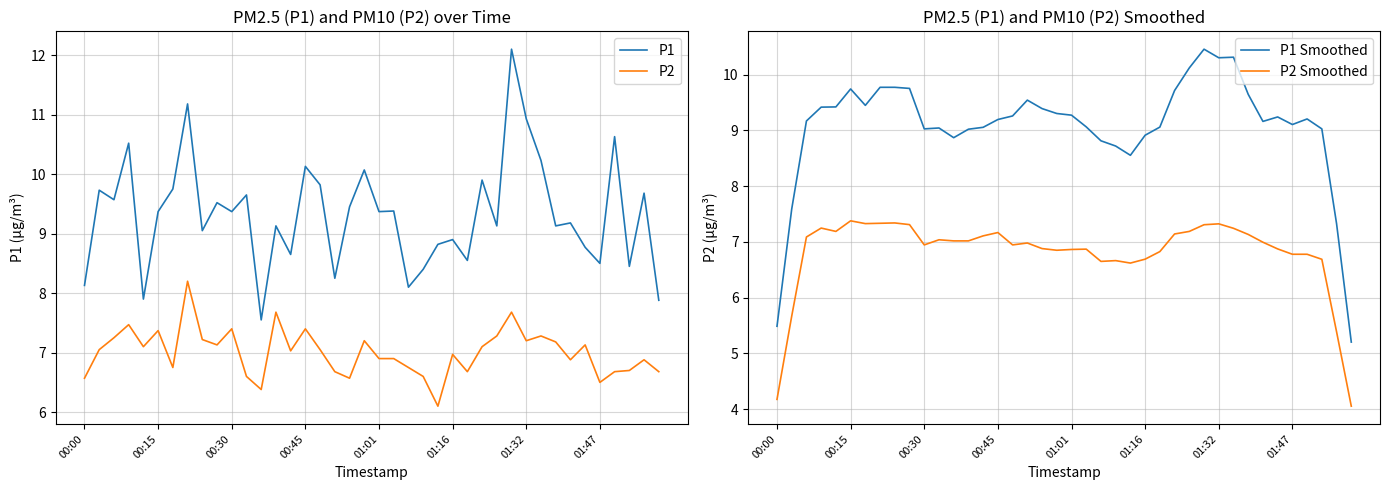

What is the highest value of the P1 series?

12.1